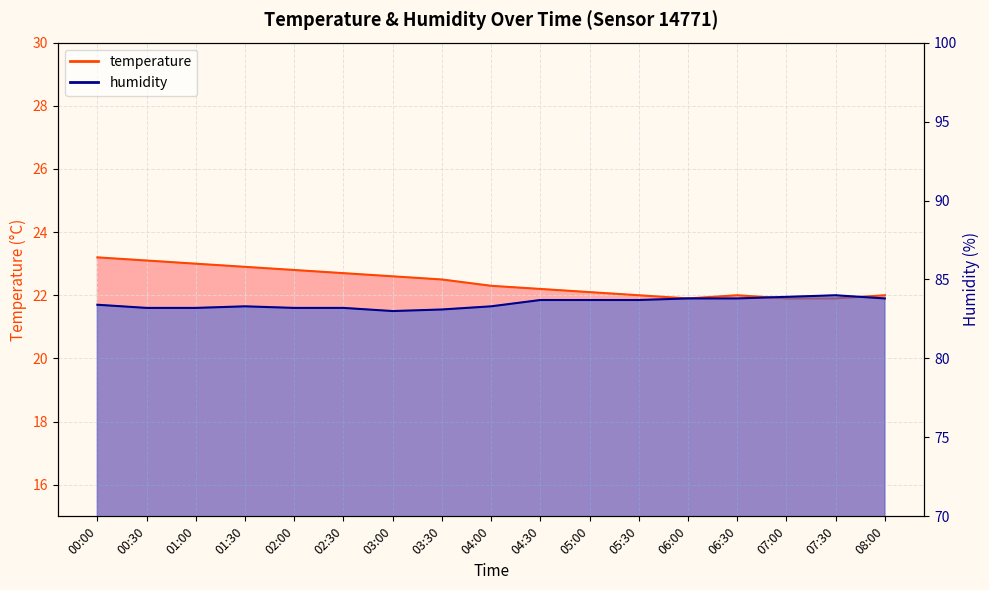

Is it true that temperature equals 22.5 at 03:30?

True